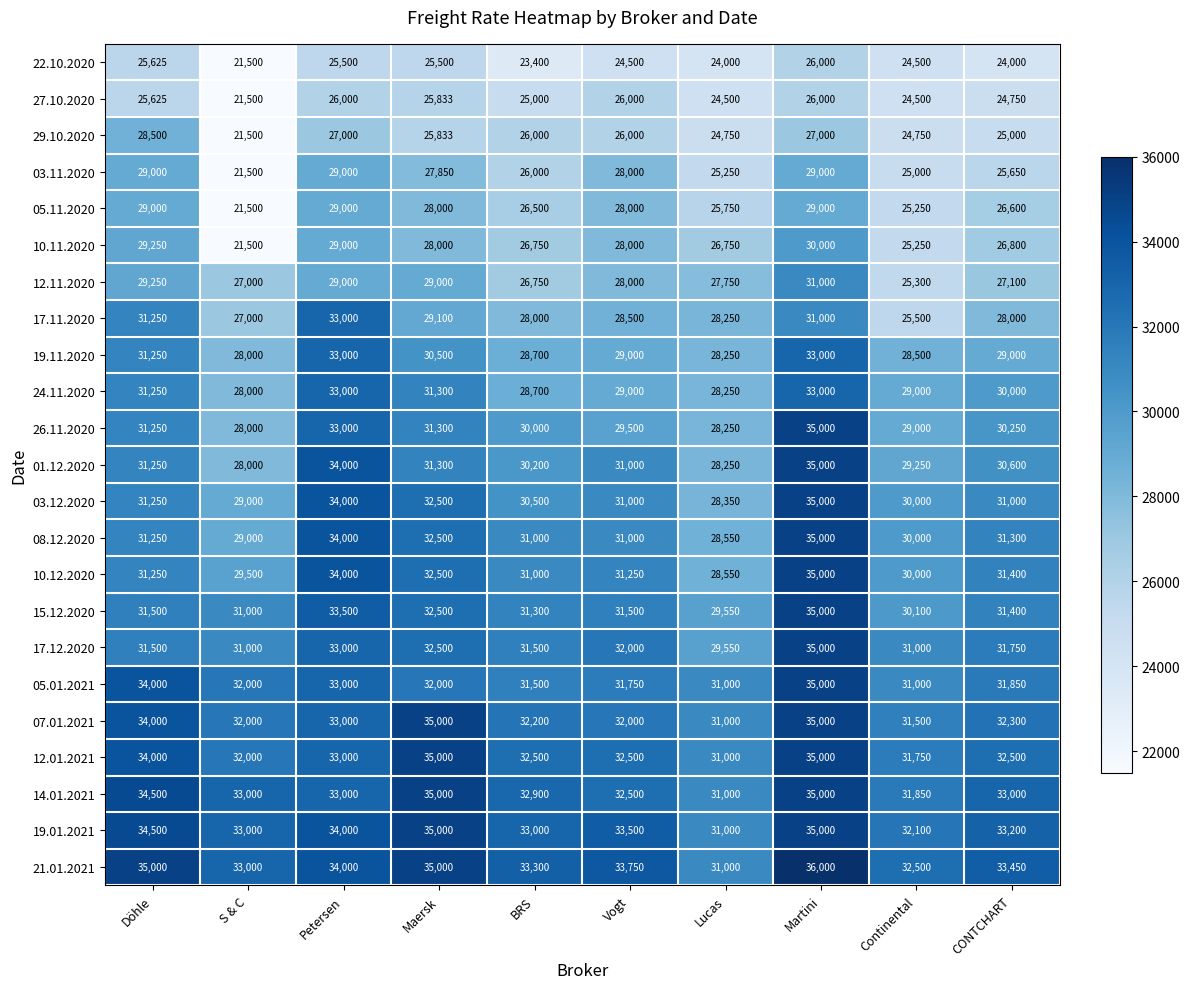

What is the sum of the 08.12.2020 values at Döhle and S & C?

60250